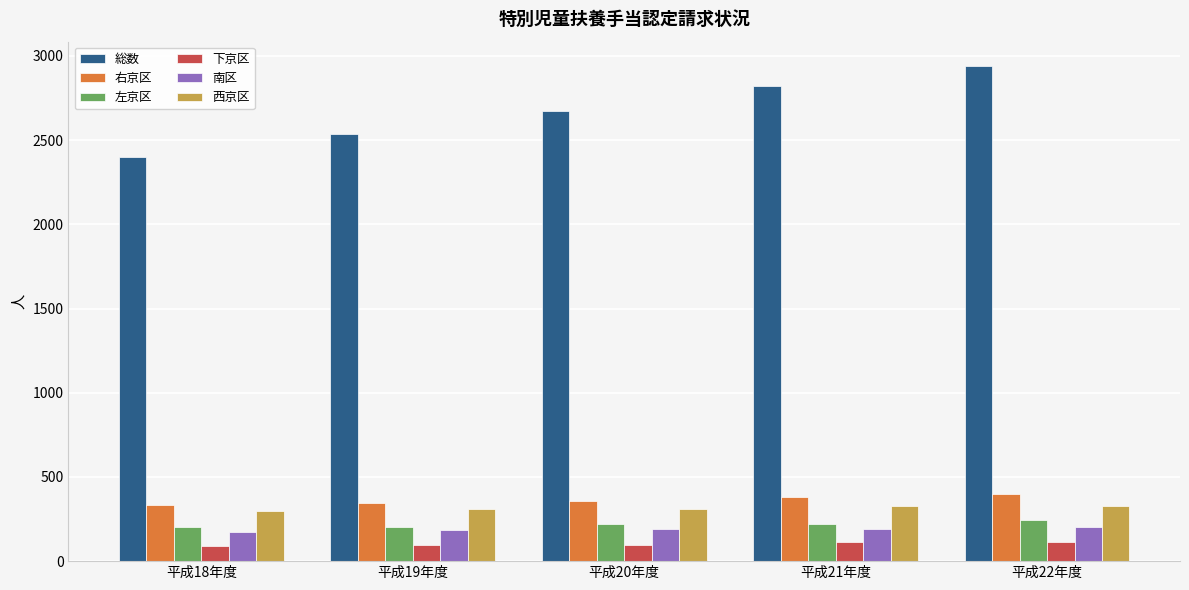

At which category is the sum across all series the highest?

平成22年度